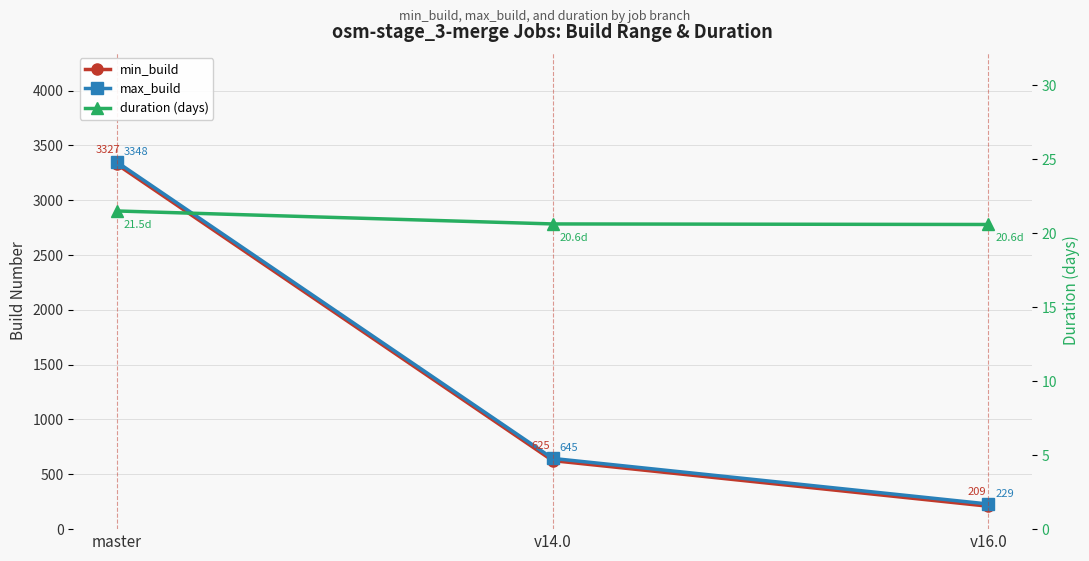

What is the spread (max minus min) of values at v16.0?

208.4